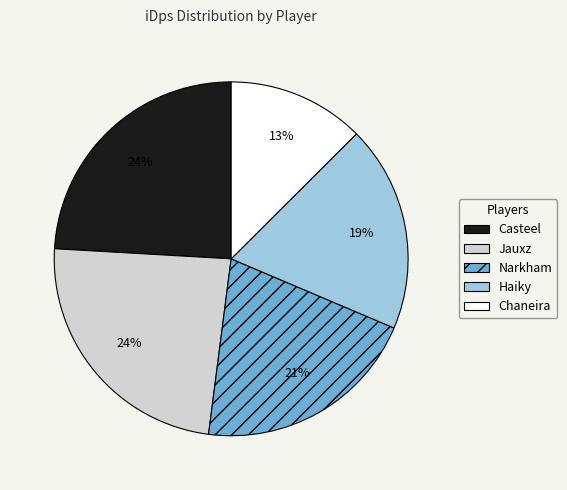

To the nearest percent, what is the difference between the Narkham and Jauxz slice percentages?

3%